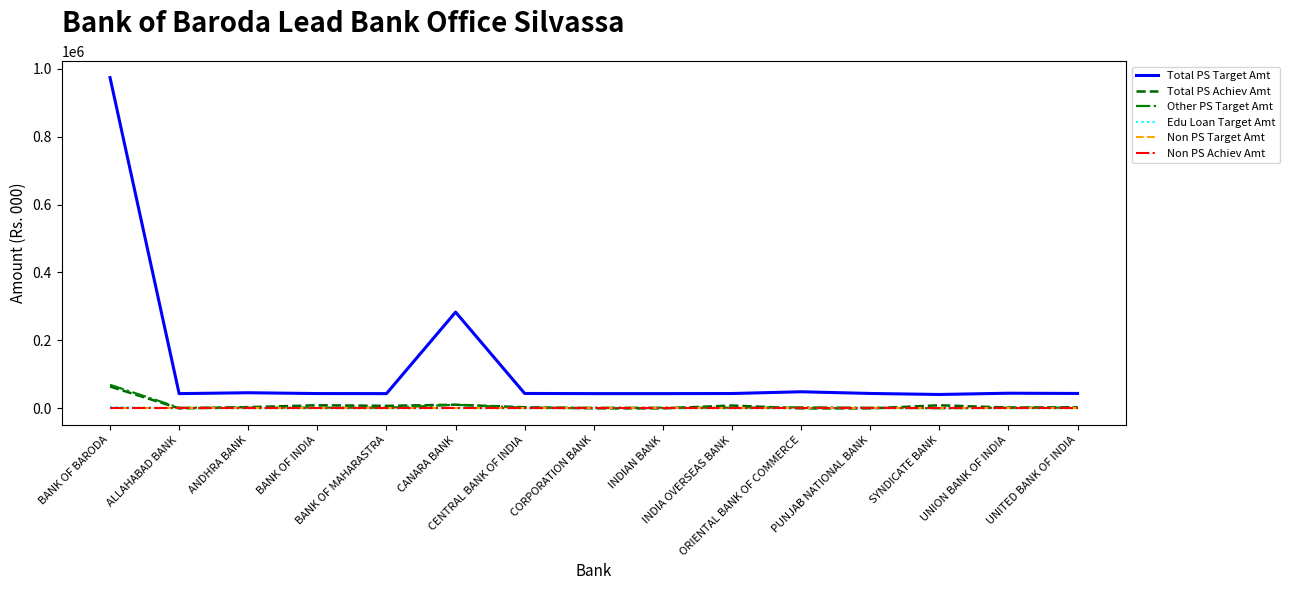

Which series has the largest total across all categories?

Total PS Target Amt